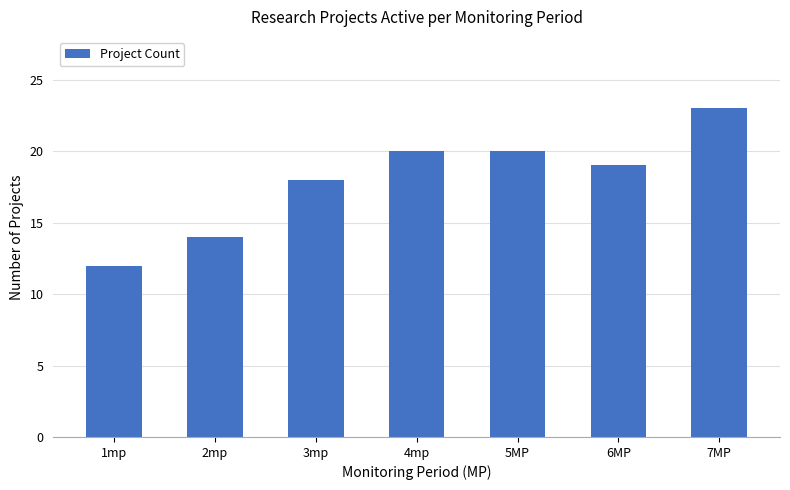

What is the difference between the values at 1mp and 5MP?

8